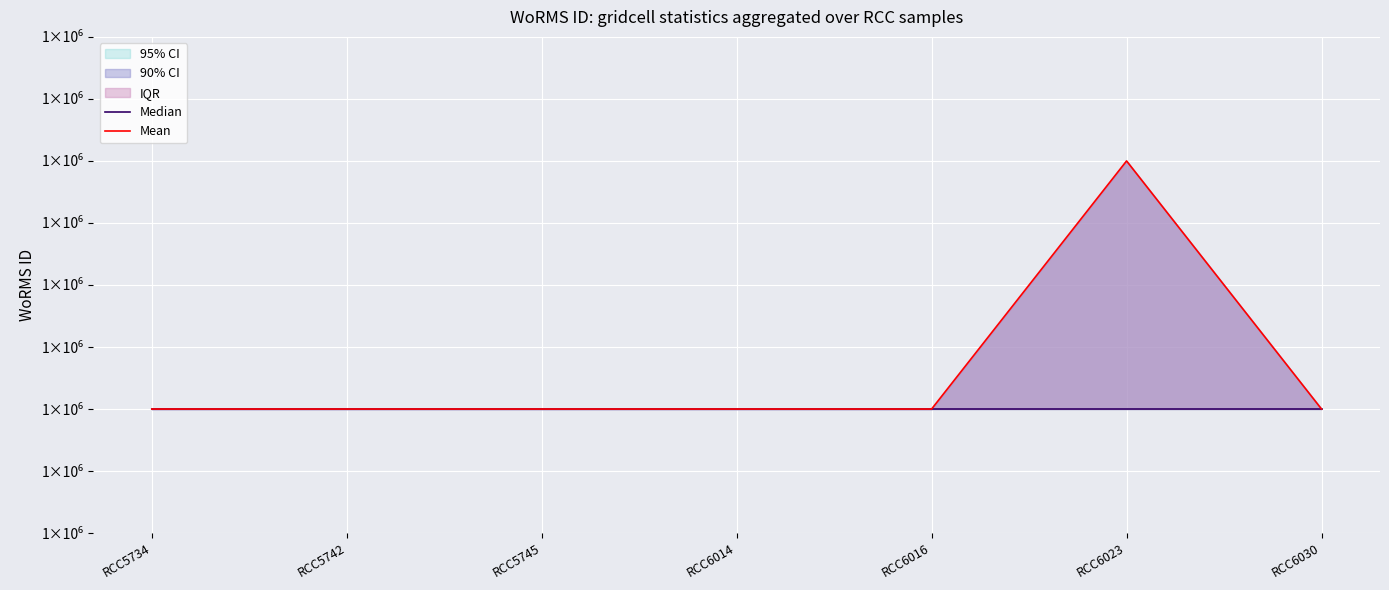

What is the value of the Mean point at the 4th from the left?

567961